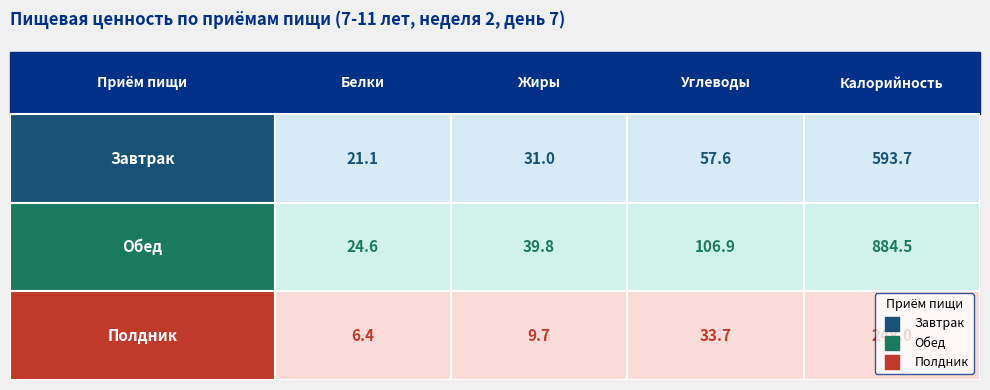

True or false: Полдник has a value of 11.5 at Белки.

False